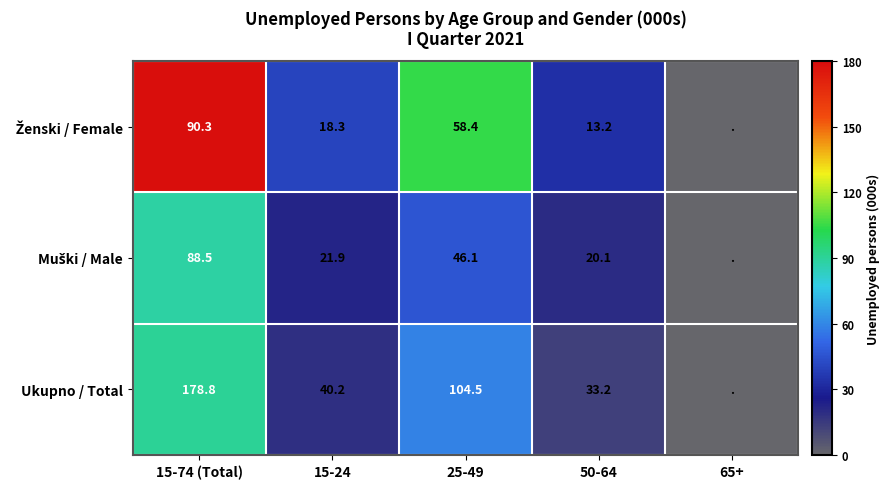

True or false: Ukupno / Total has a value of 59.7 at 50-64.

False